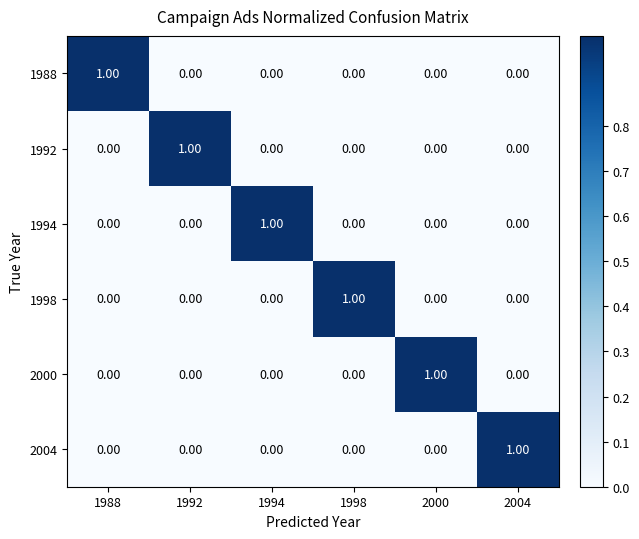

At how many categories does at least one series exceed 0?

6